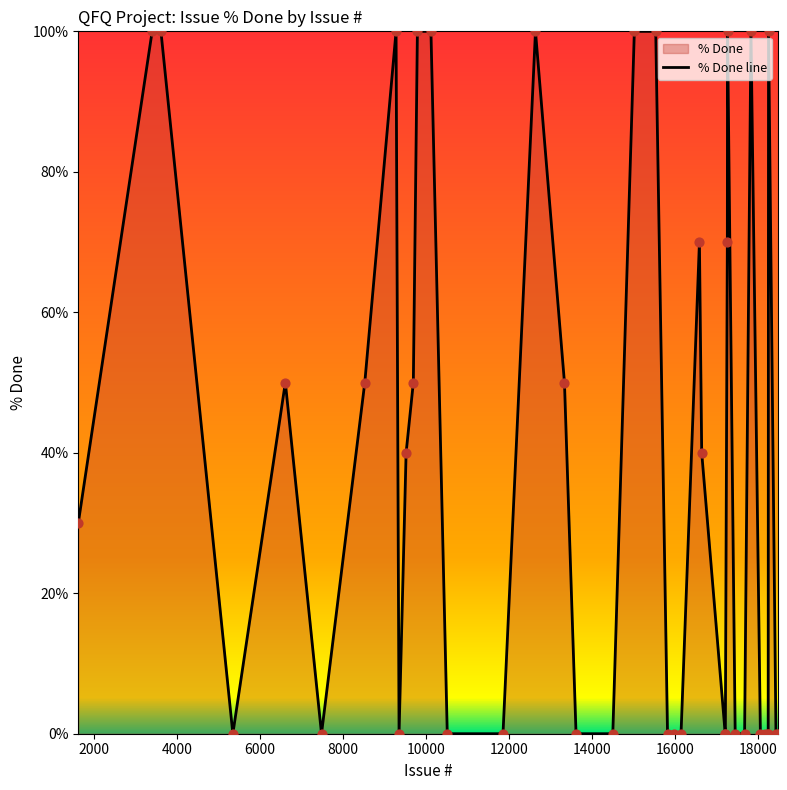

What is the maximum value shown in the chart?

100